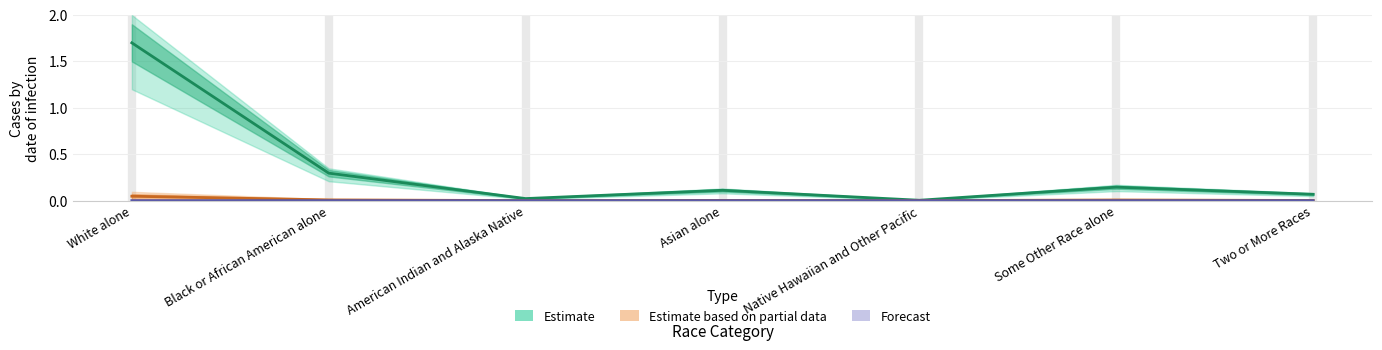

Where is the first local maximum for National?

Asian alone